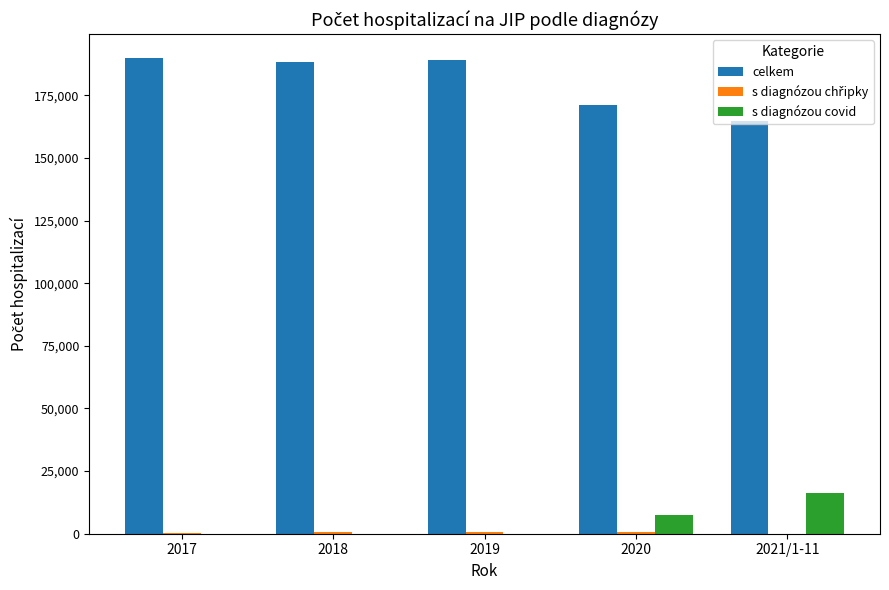

Which category has the highest value in the s diagnózou covid series?

2021/1-11